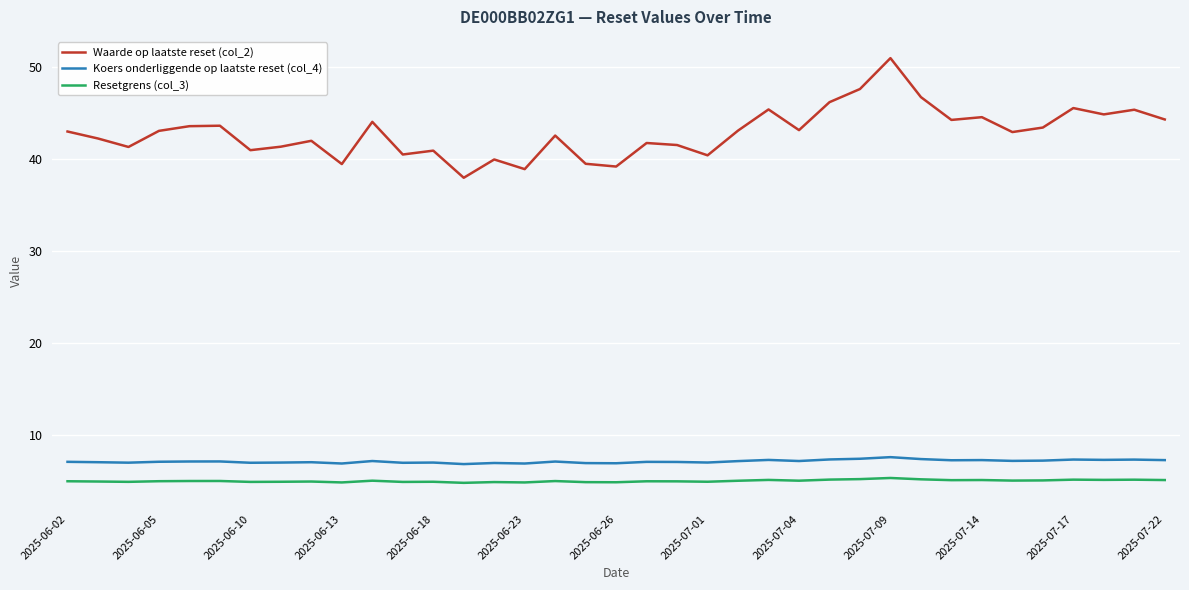

What is the smallest value displayed?

4.8